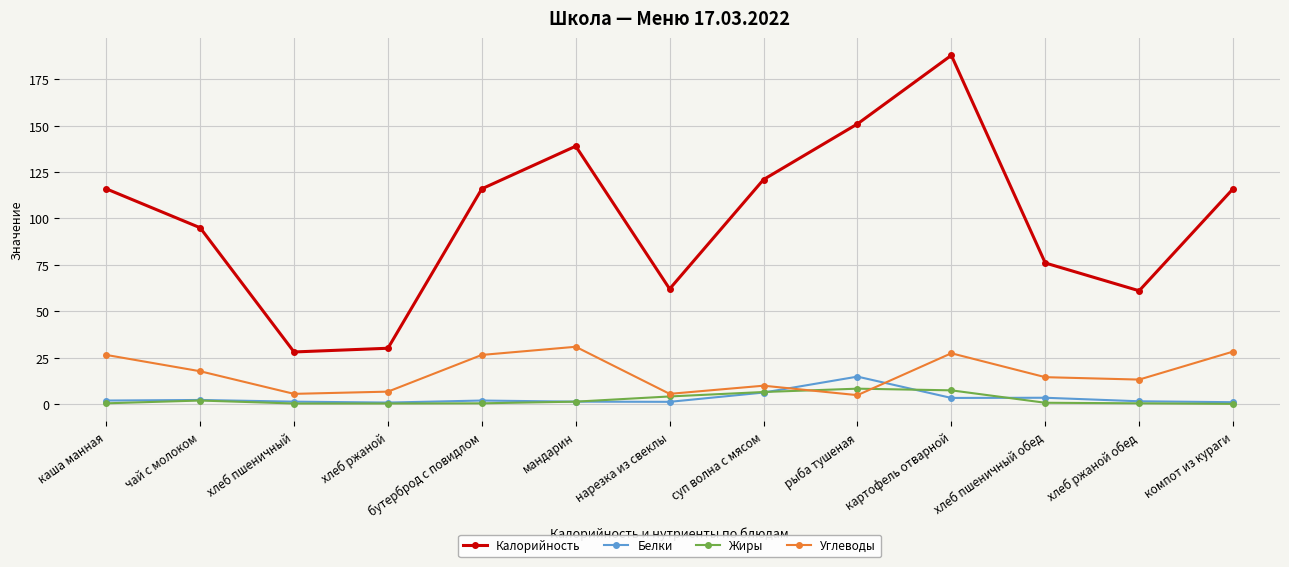

At which category is the sum across all series the highest?

картофель отварной